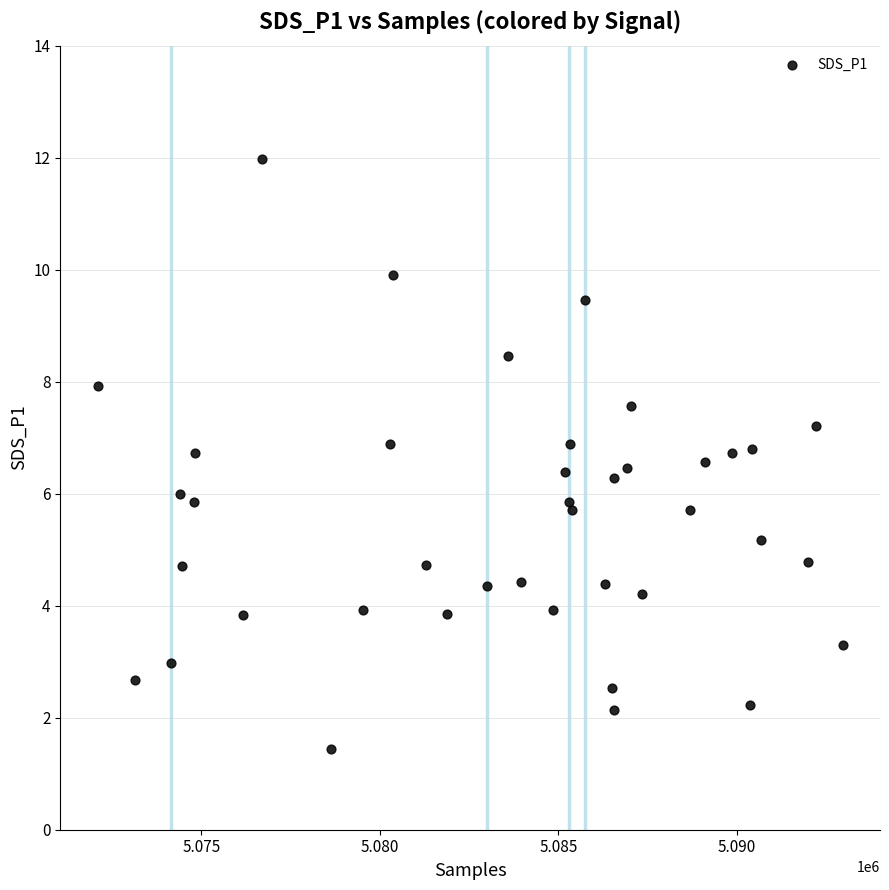

What is the range of Y values (max minus min)?

10.5